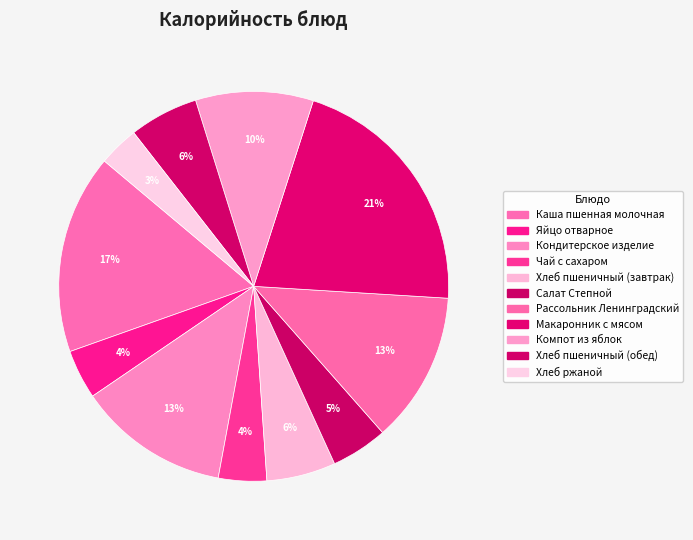

How many segments does this pie chart have?

11